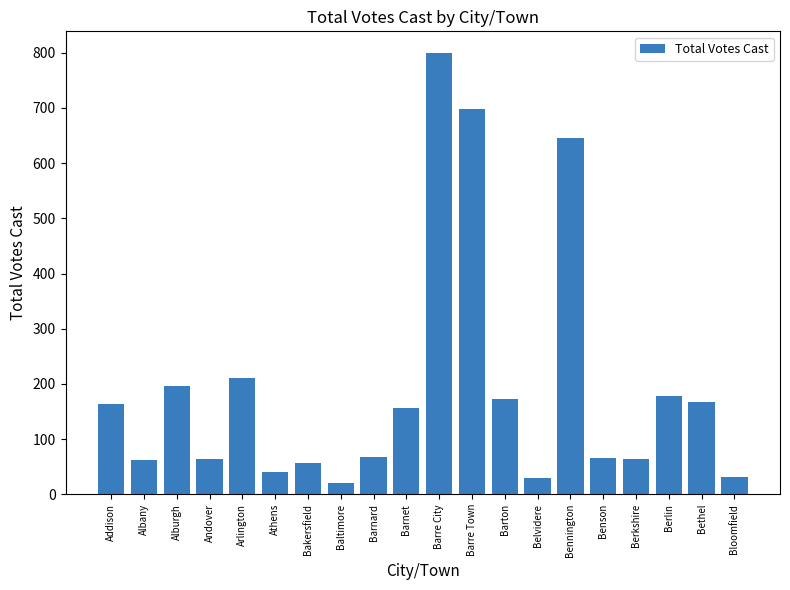

Approximately how many times larger is the value at Arlington compared to Barre City?

0.3